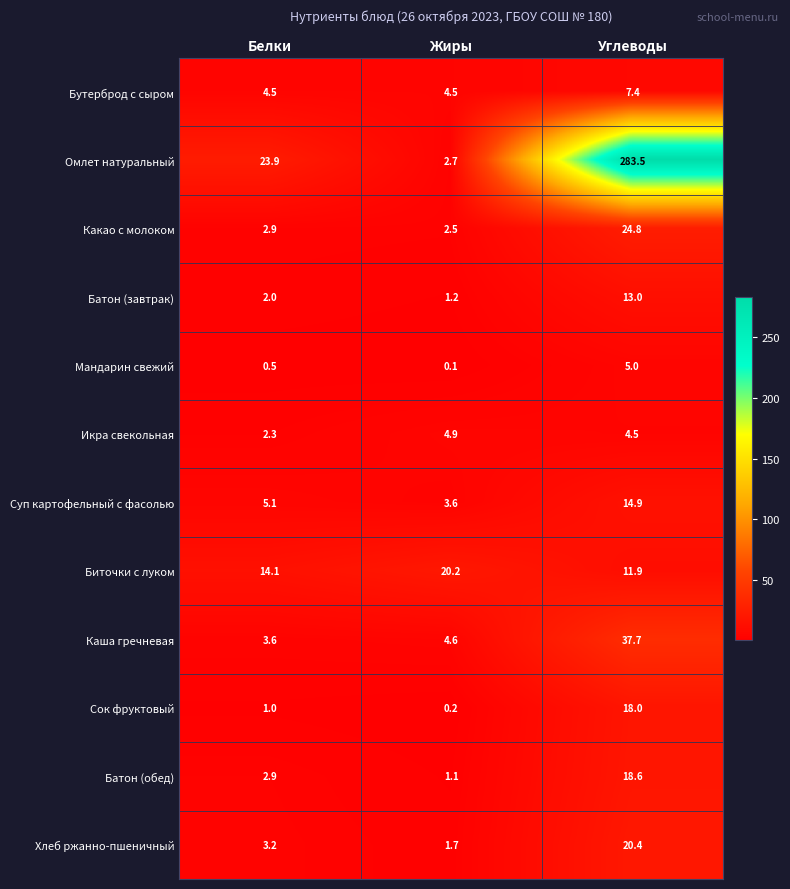

What is the difference between the Суп картофельный с фасолью values at Углеводы and Белки?

9.8